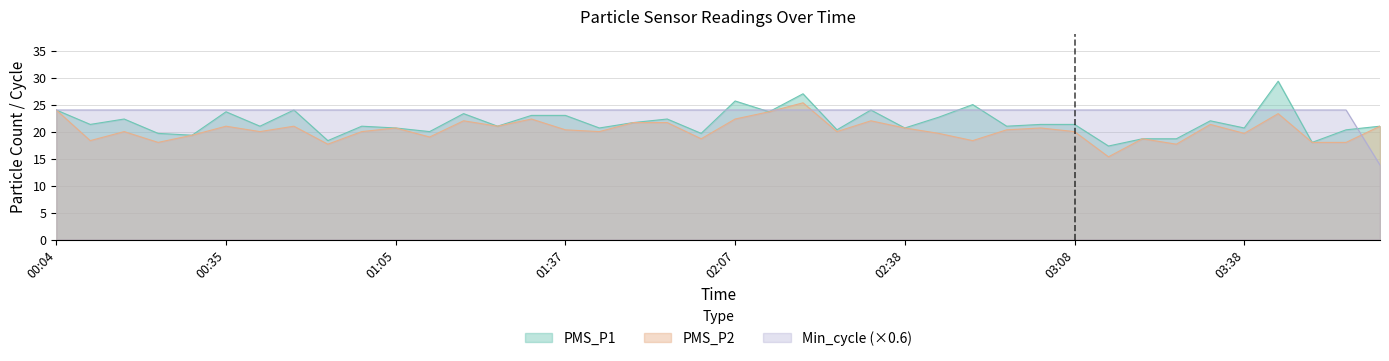

Which series has the largest range (max minus min)?

PMS_P1